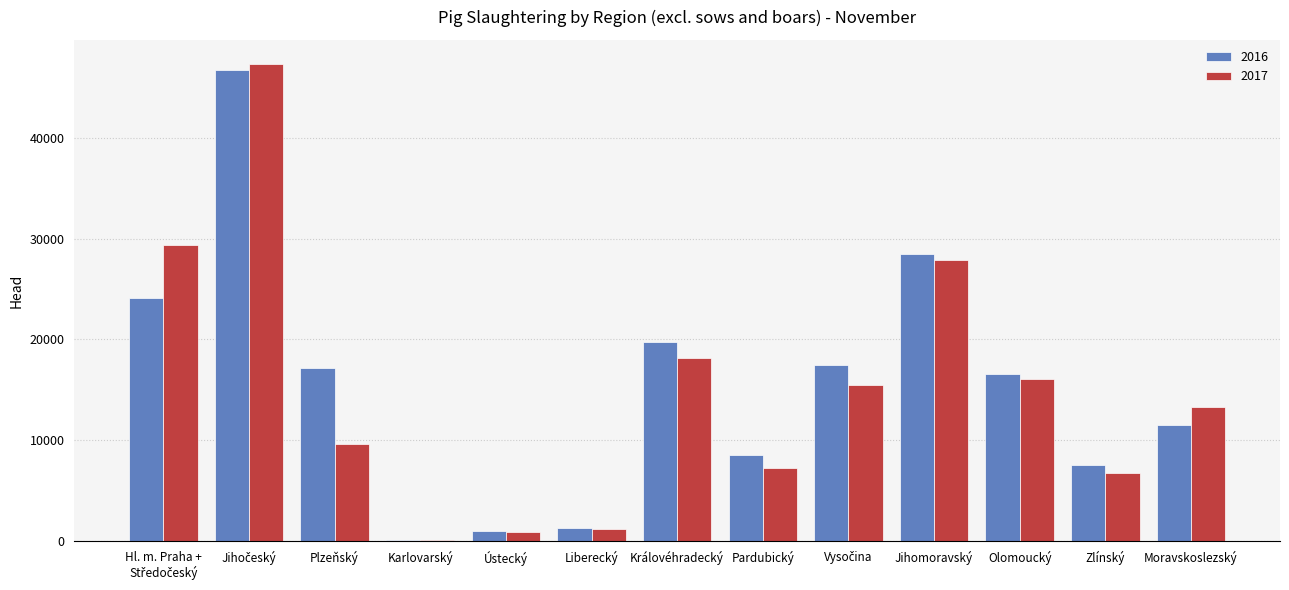

True or false: 2016 has a value of 18056 at Moravskoslezský.

False